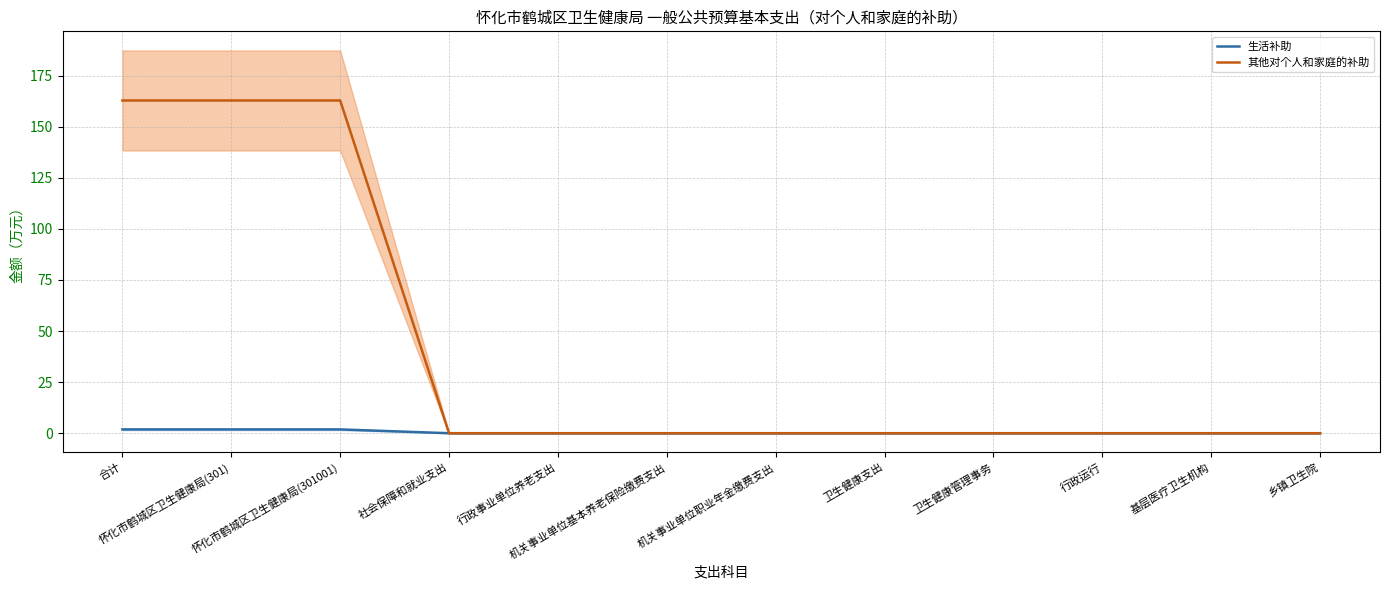

True or false: 其他对个人和家庭的补助 and 生活补助 intersect in this chart.

False